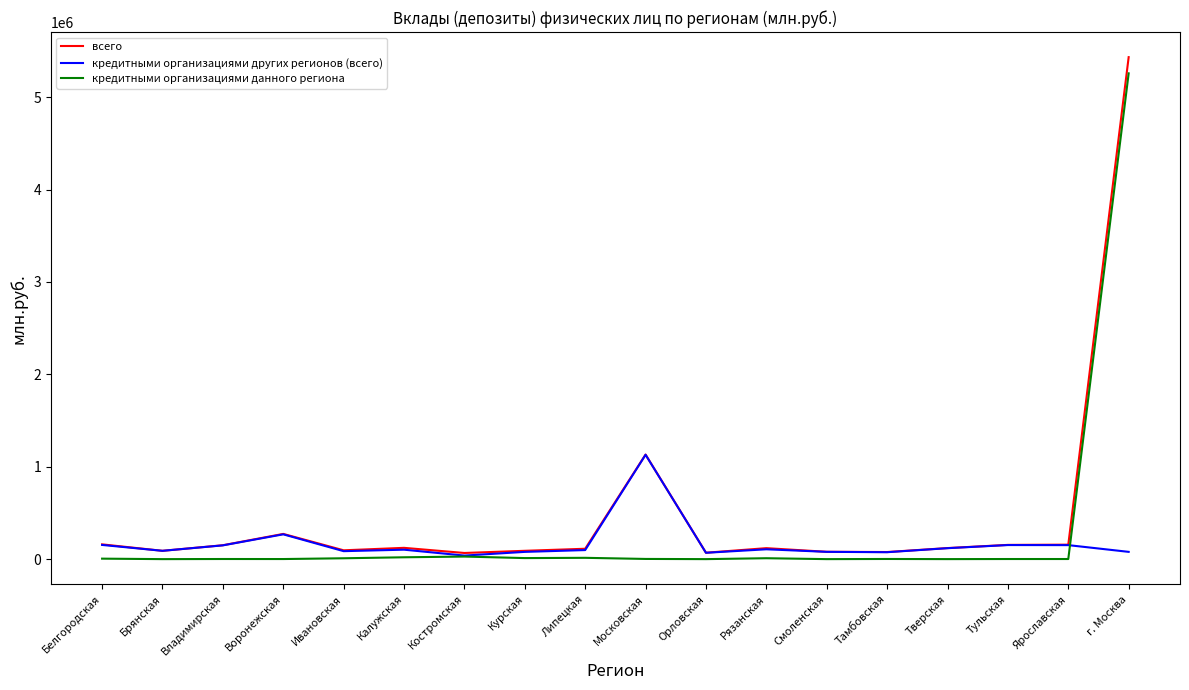

True or false: кредитными организациями других регионов (всего) has more than 2 points higher than both neighbors.

True